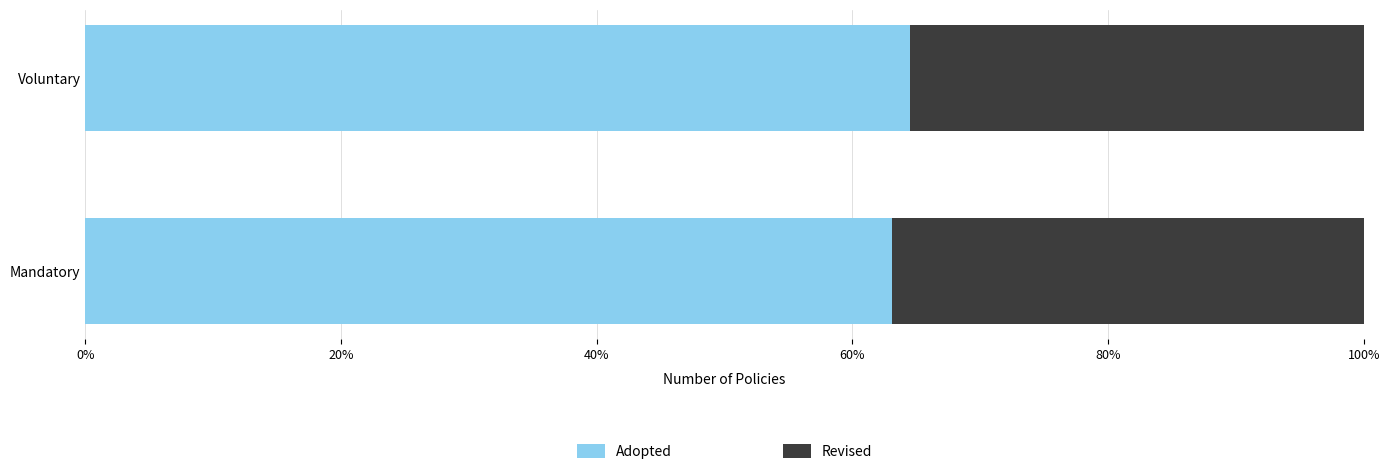

What are all the series names shown in the legend?

Adopted, Revised